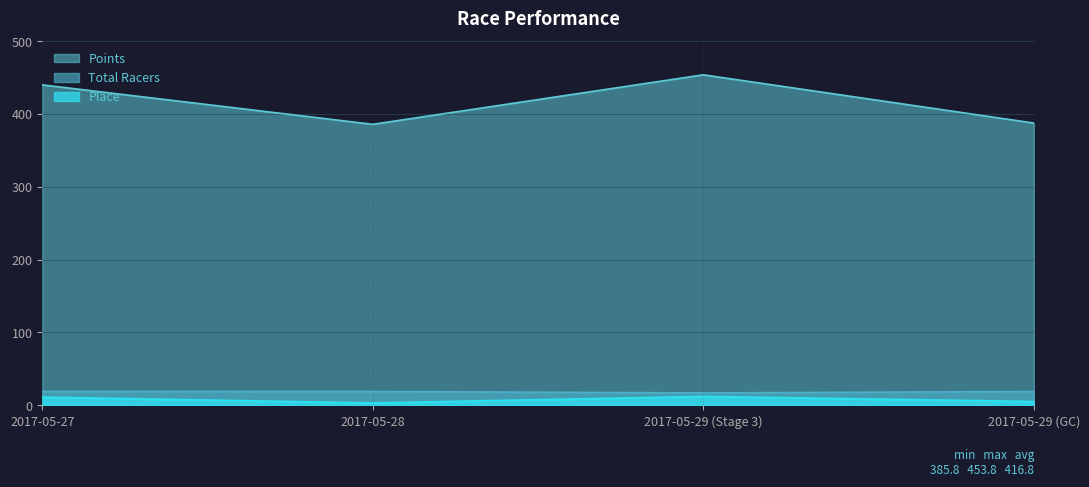

What are all the series names shown in the legend?

Points, Total Racers, Place